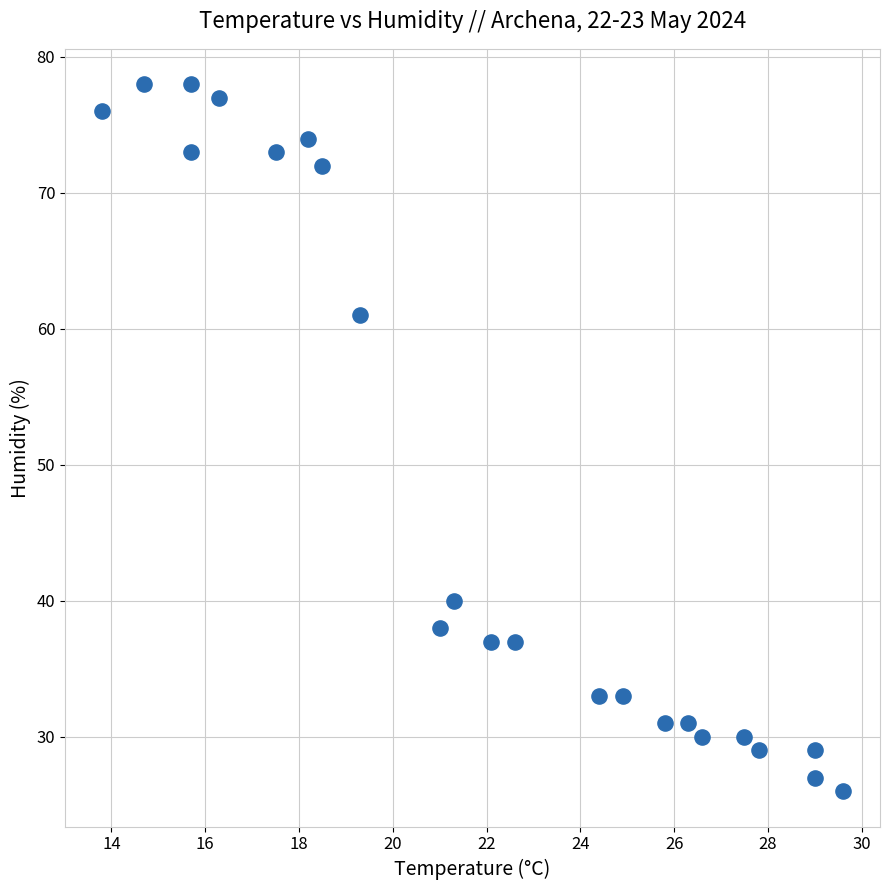

What Y value in the scatter plot is closest to 52?

61